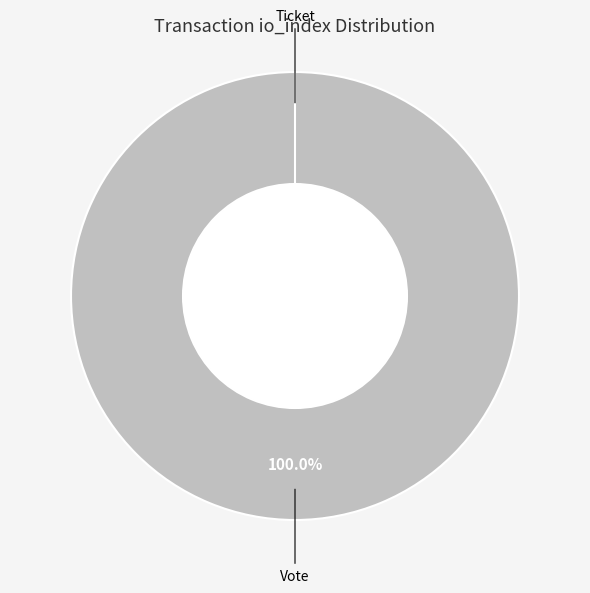

Rank the categories by value from lowest to highest.

Ticket (io_index=0), Vote (io_index=1)